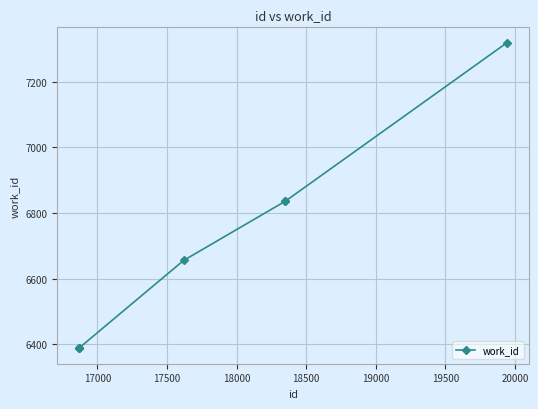

Does the chart have visible grid lines?

Yes